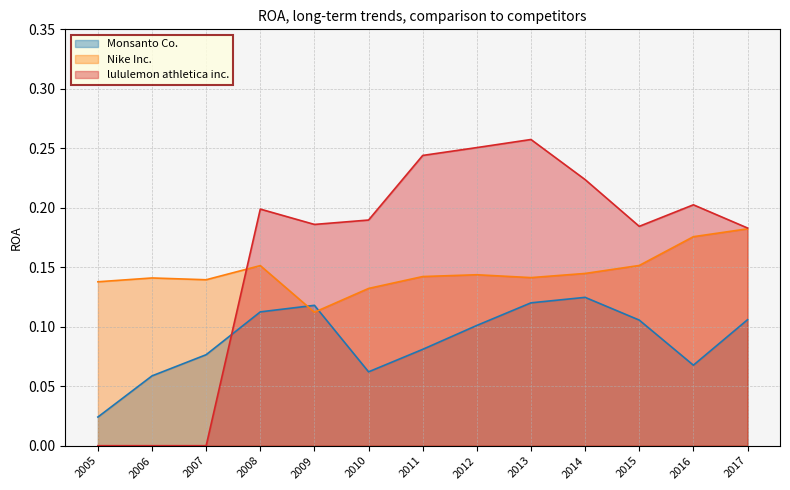

Rank the series at 2012 from lowest to highest value.

Monsanto Co., Nike Inc., lululemon athletica inc.